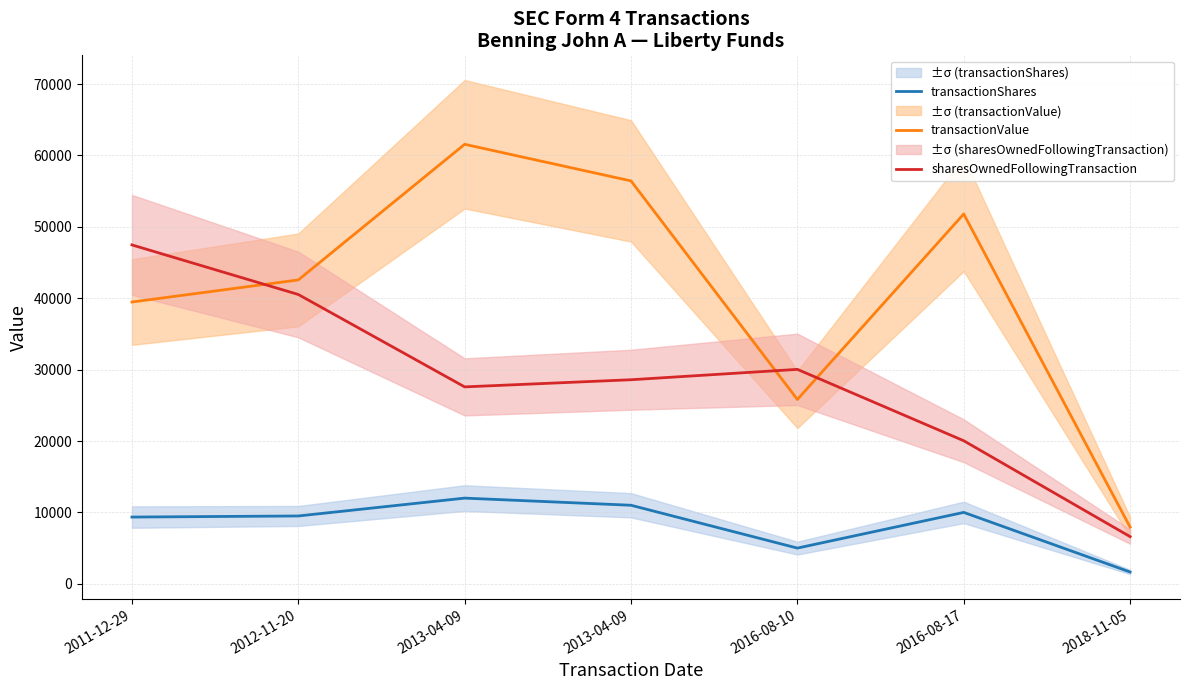

What is the difference between the second highest and minimum values in the sharesOwnedFollowingTransaction series?

33917